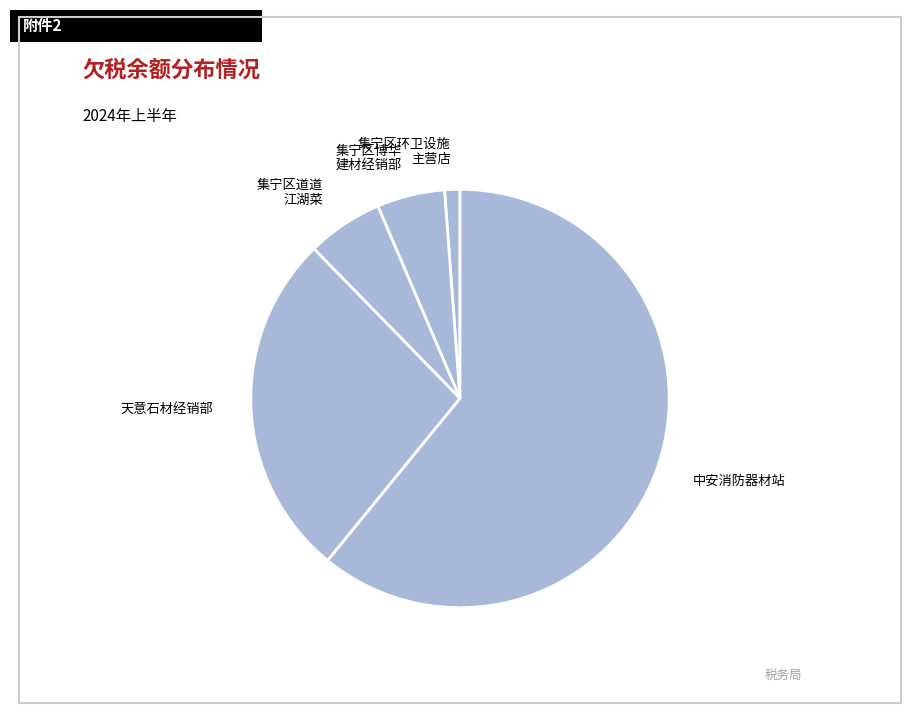

What is the smallest slice in the pie chart?

集宁区环卫设施 主营店